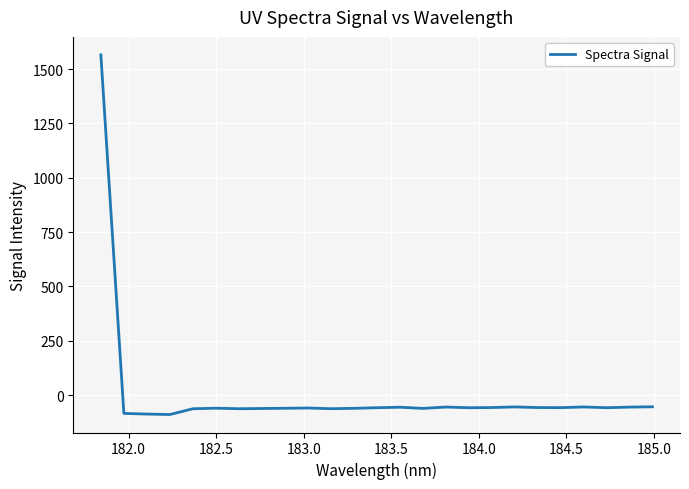

What is the maximum value shown in the chart?

1565.1